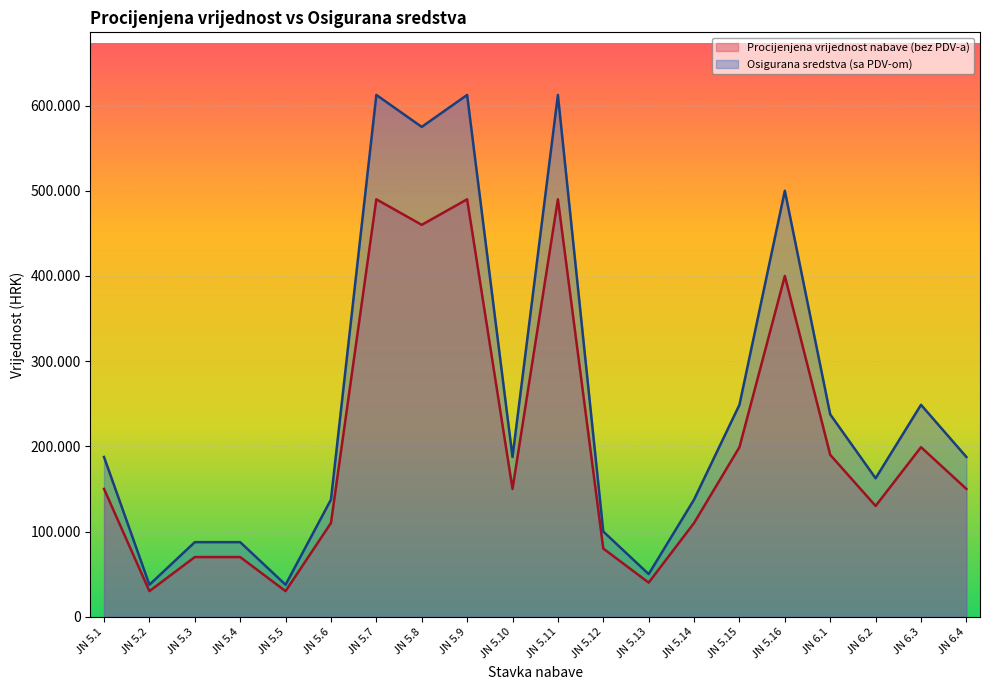

What position from the left is JN 5.12?

12